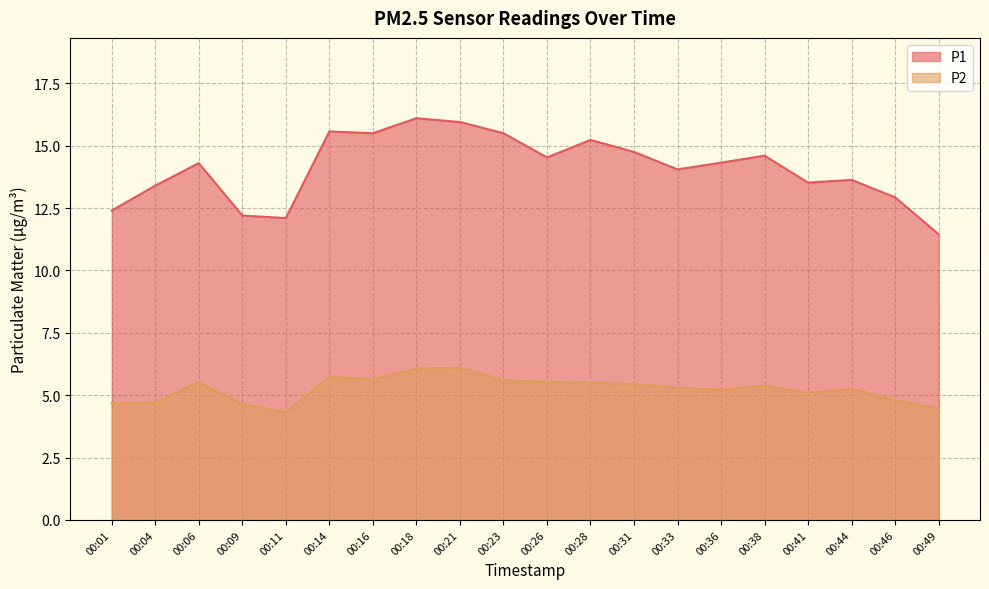

What is the value of the P2 point at the 1st from the left?

4.7